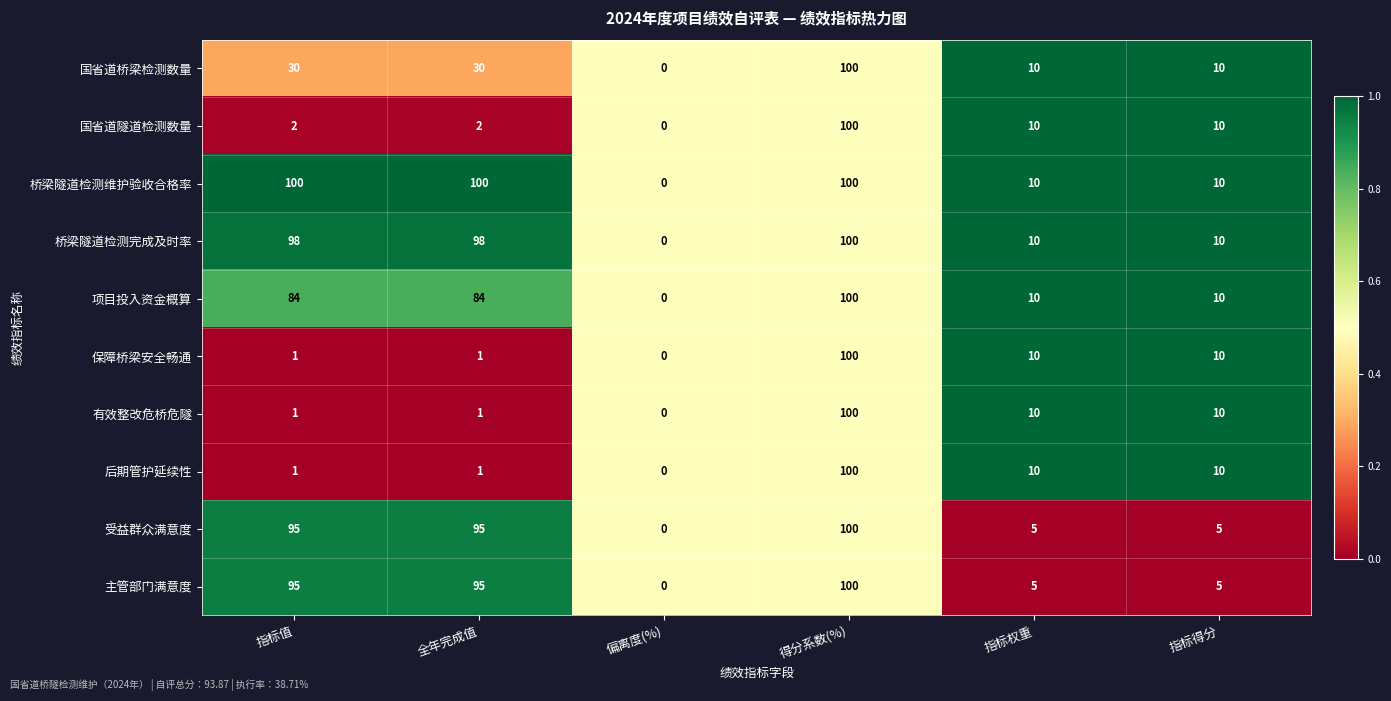

What is the spread (max minus min) of values at 指标值?

99